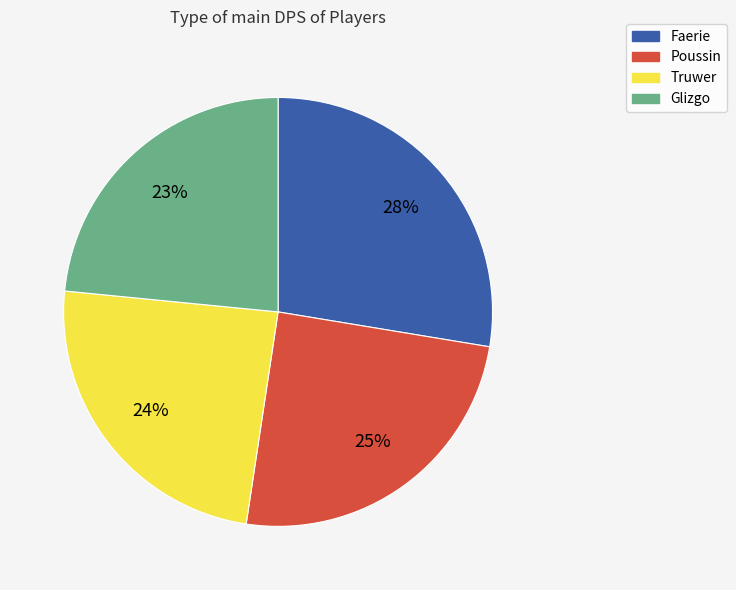

To the nearest percent, what is the difference between the Faerie and Poussin slice percentages?

3%